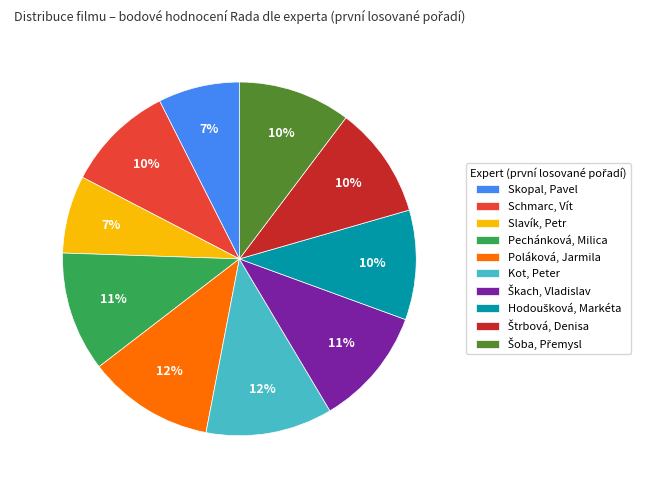

Which has a higher value, Pechánková, Milica or Skopal, Pavel?

Pechánková, Milica